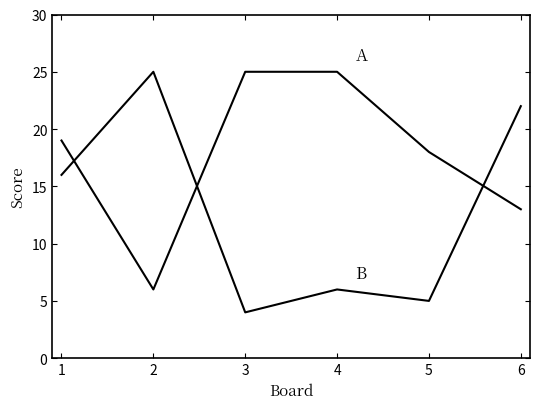

Is this an area chart (filled region under the line)?

No